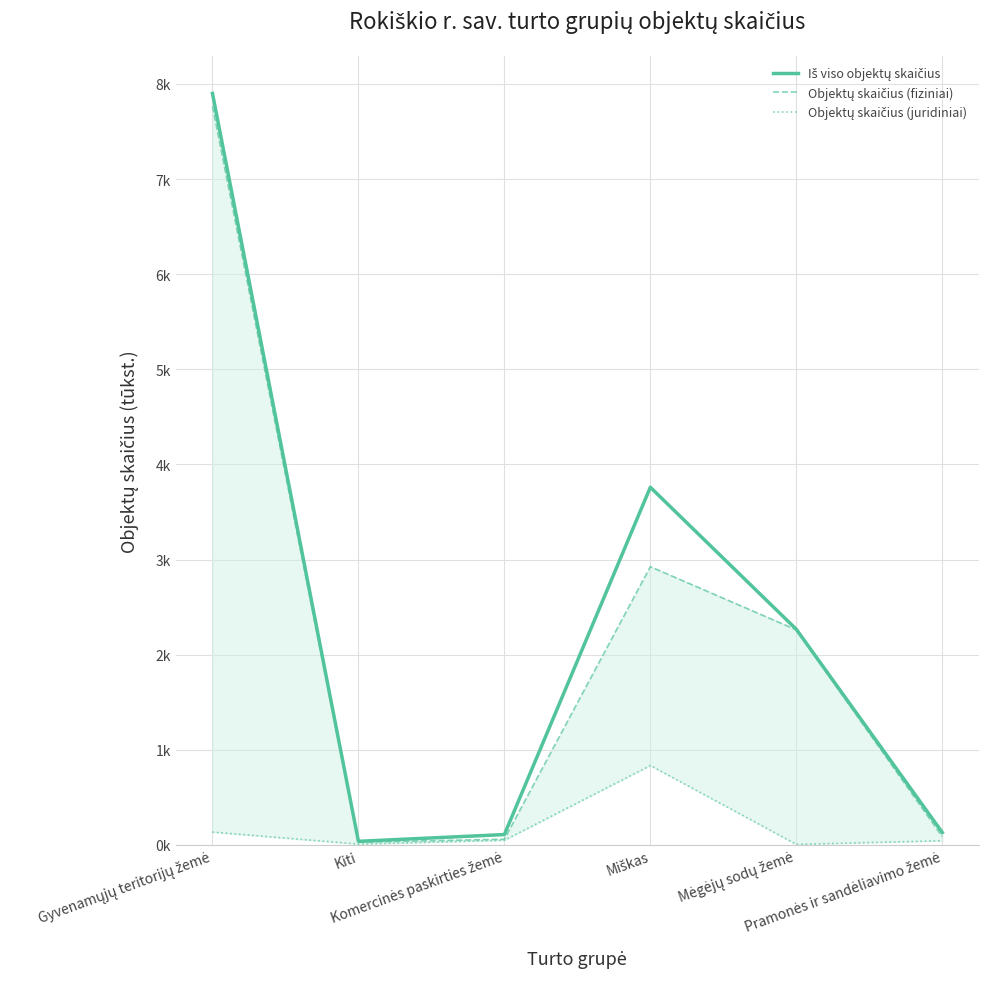

At which category does Iš viso objektų skaičius reach its first local valley?

Kiti